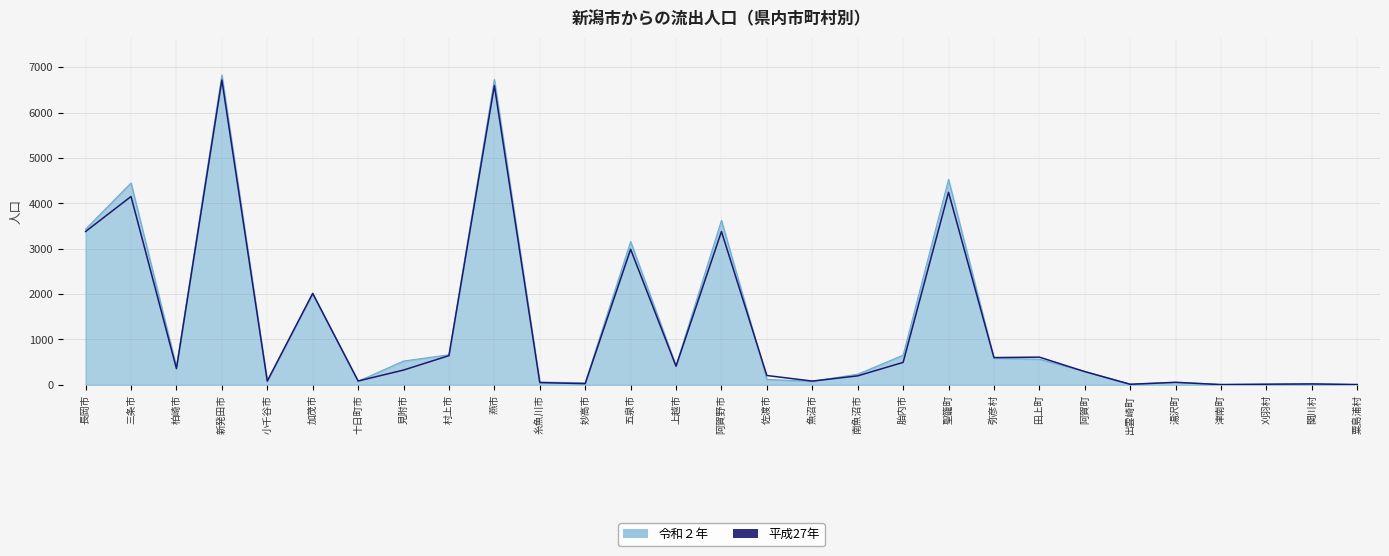

The chart shows a value of 394 at 弥彦村. True or false?

False